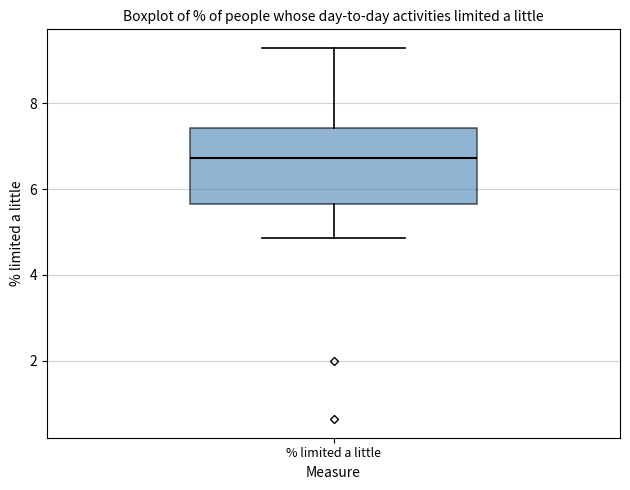

Where is the upper edge of the box for % limited a little on the y-axis? The values are not printed on the chart, so give them approximately, as read against the axis.

7.4